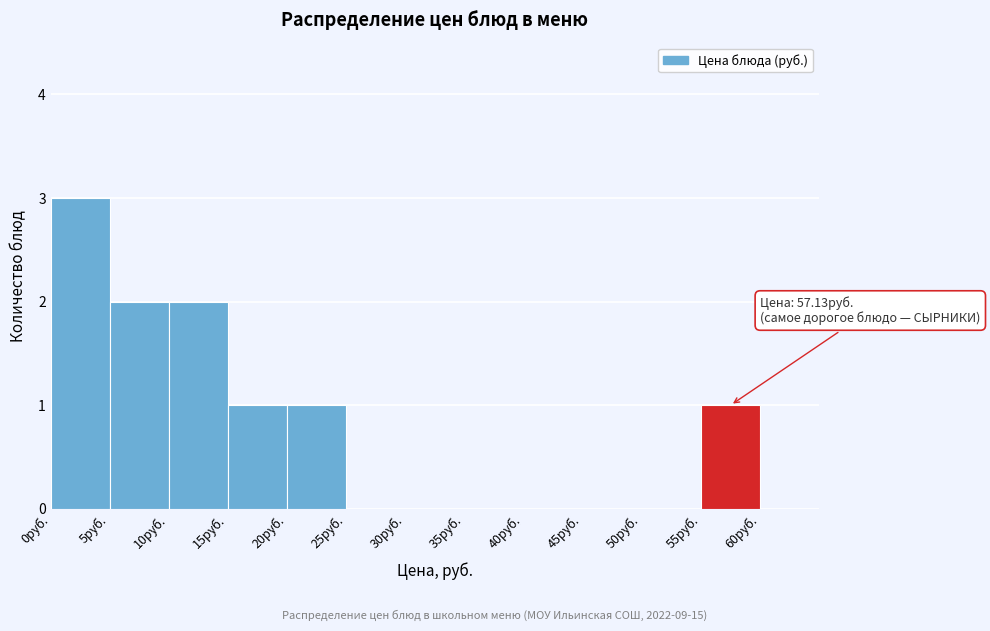

Over which range of the x-axis is the bar tallest?

0 to 5